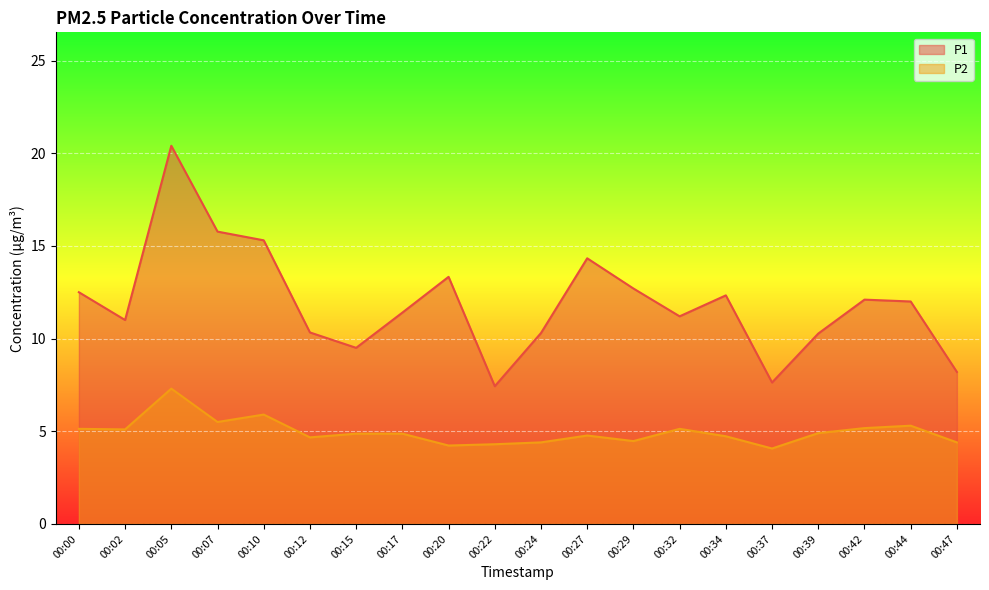

True or false: P1 and P2 cross at least once.

False